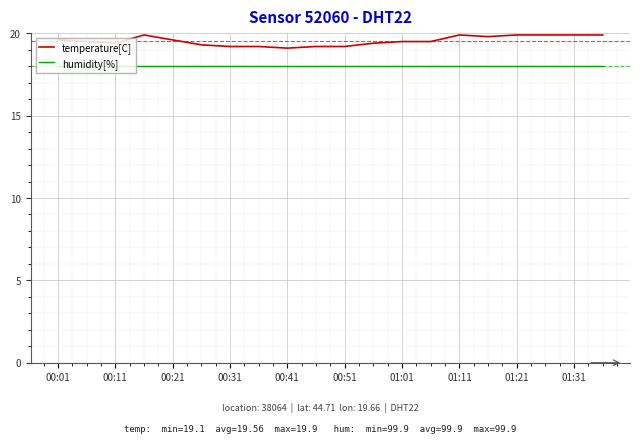

Which series has the largest total across all categories?

temperature[C]